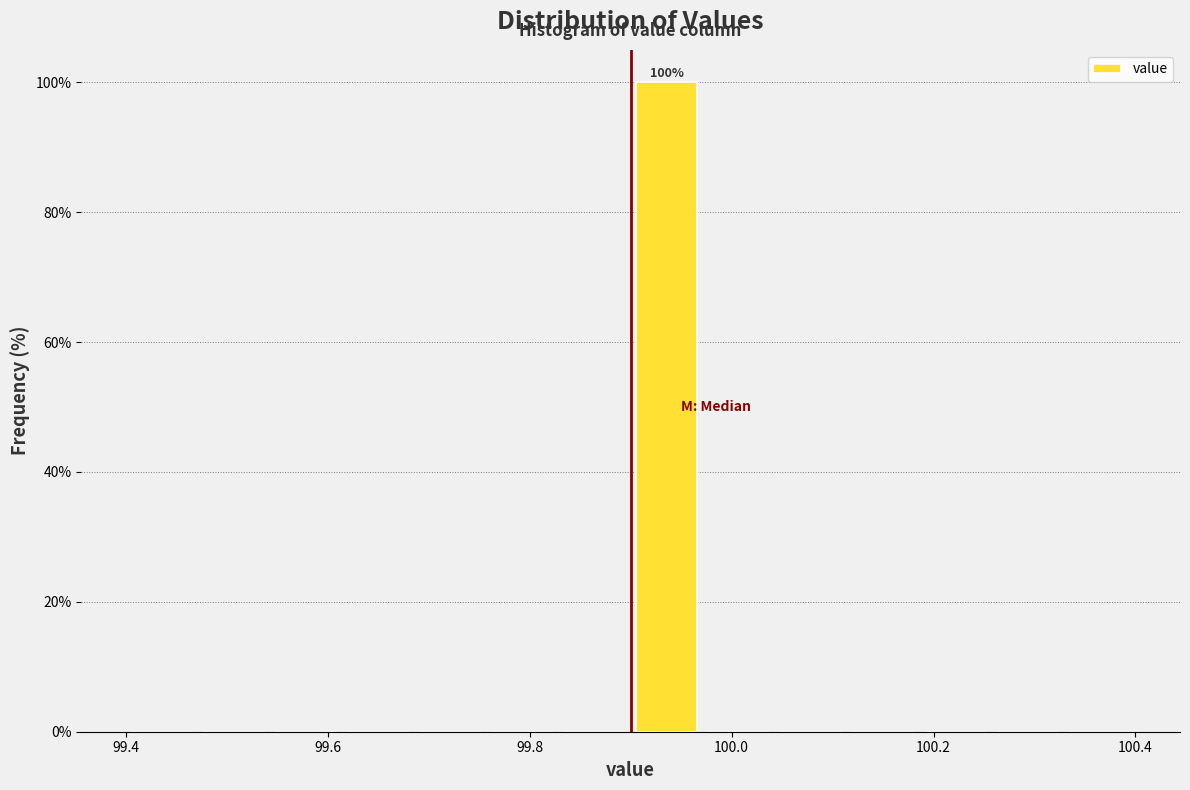

Around what value on the x-axis is the tallest bar? Give the approximate position of its centre, as read against the axis.

99.94